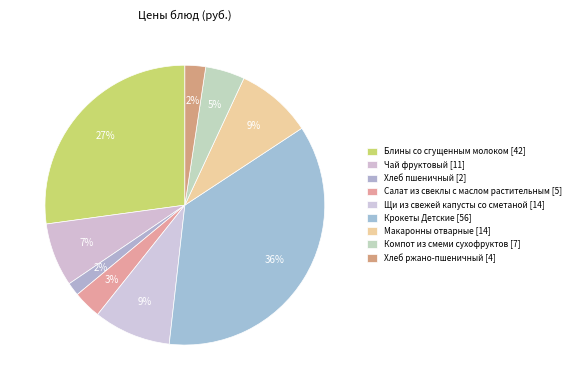

Count the number of slices in the pie.

9